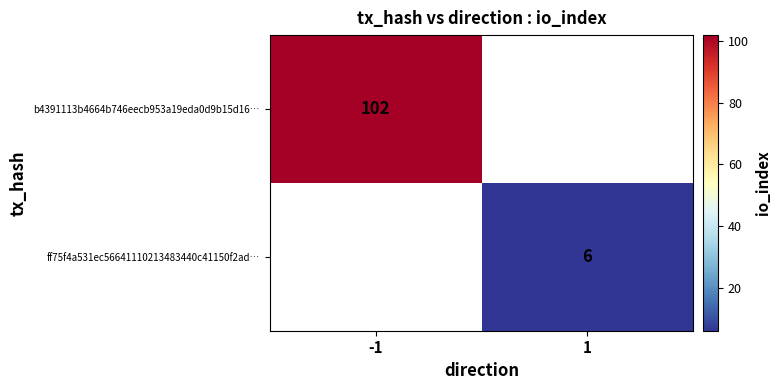

At how many categories does at least one series exceed 37?

1